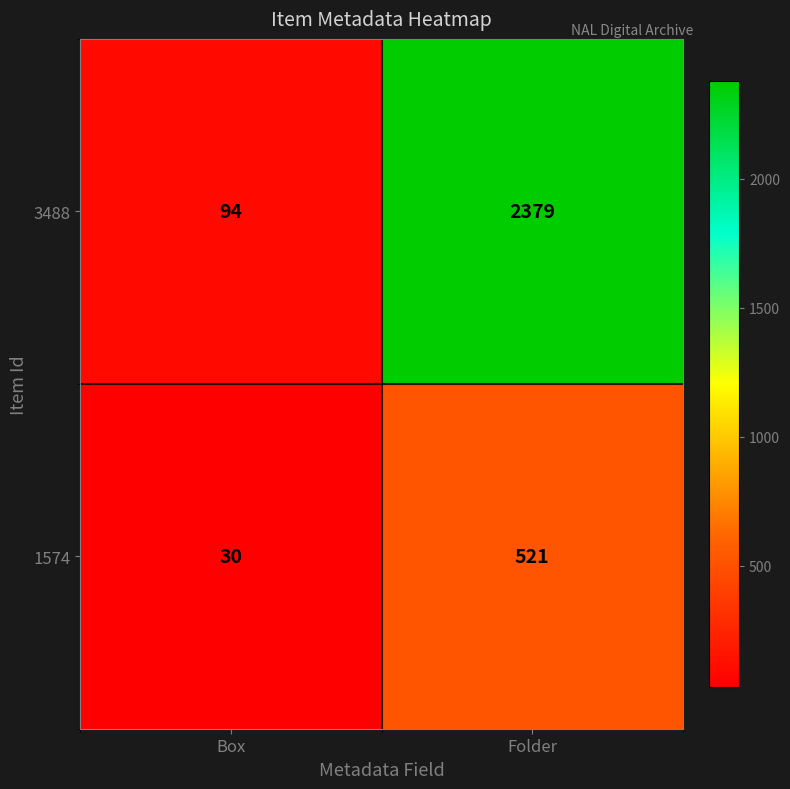

Rank the series at Box from highest to lowest value.

3488, 1574